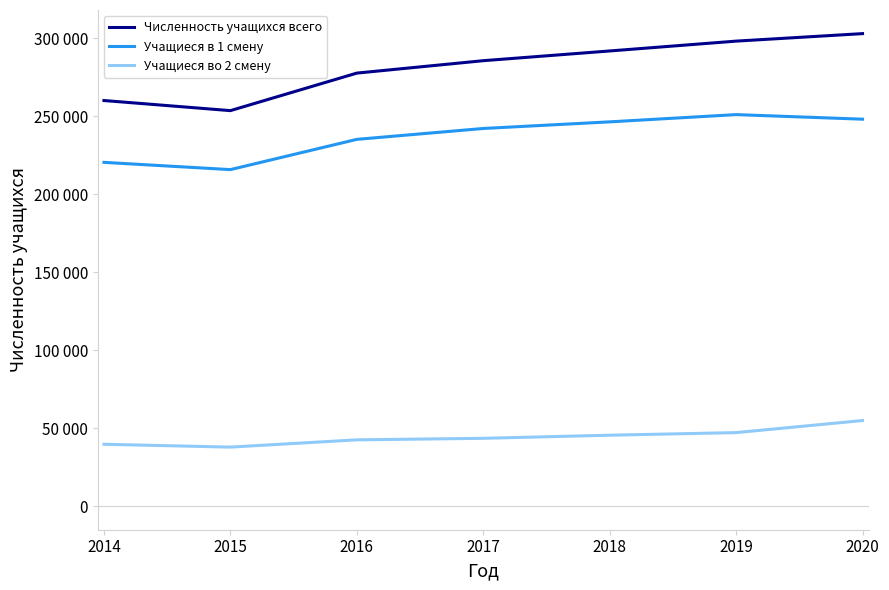

Does the chart display data point markers on the line(s)?

No